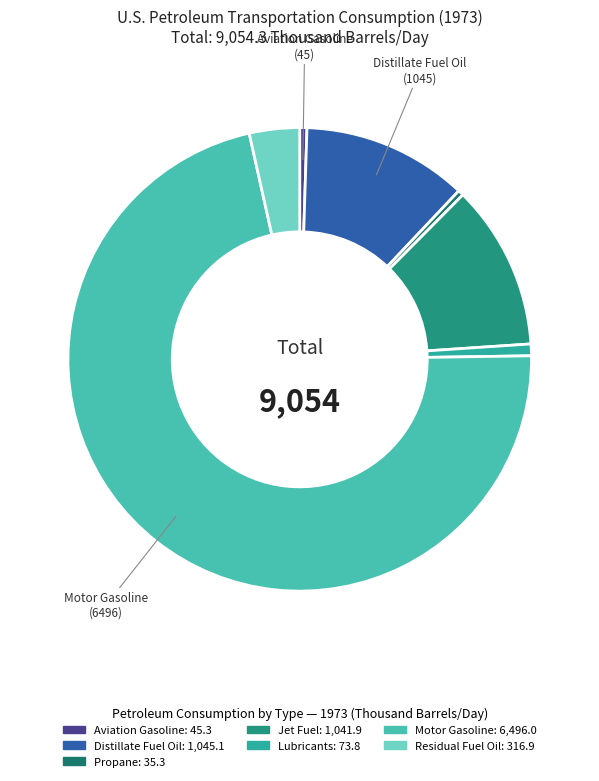

Which category has the biggest portion of the pie?

Motor Gasoline